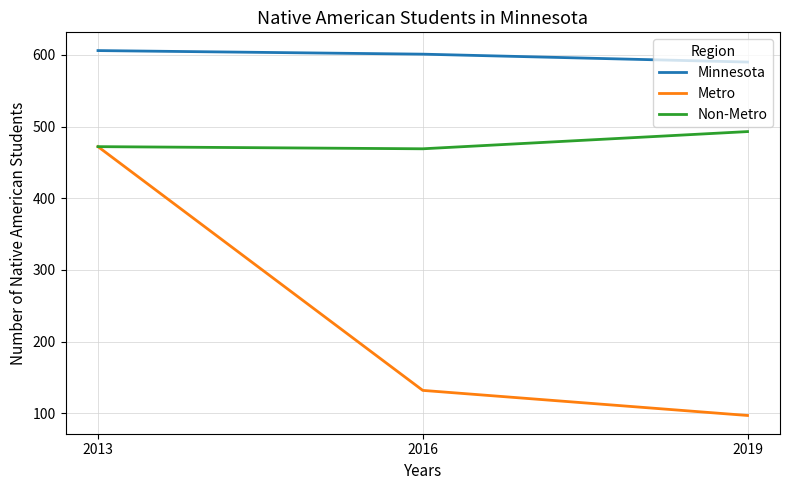

Rank the series by their average value, from lowest to highest.

Metro, Non-Metro, Minnesota